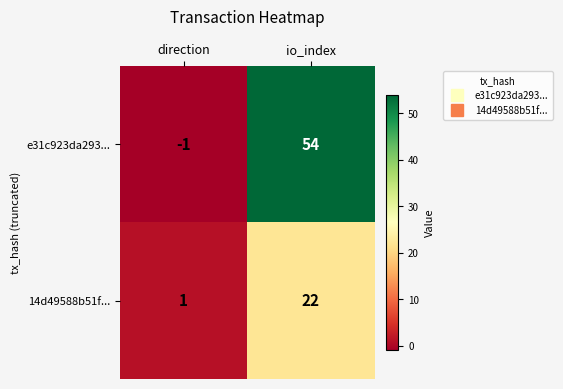

Rank the series by their average value, from lowest to highest.

14d49588b51f..., e31c923da293...